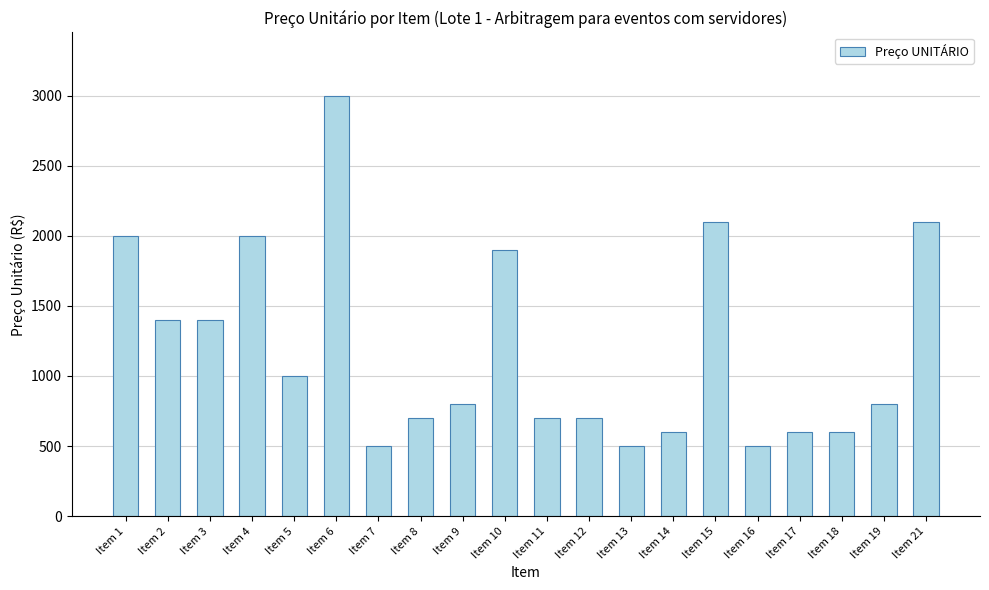

At which category does the chart reach its peak across all series?

Item 6